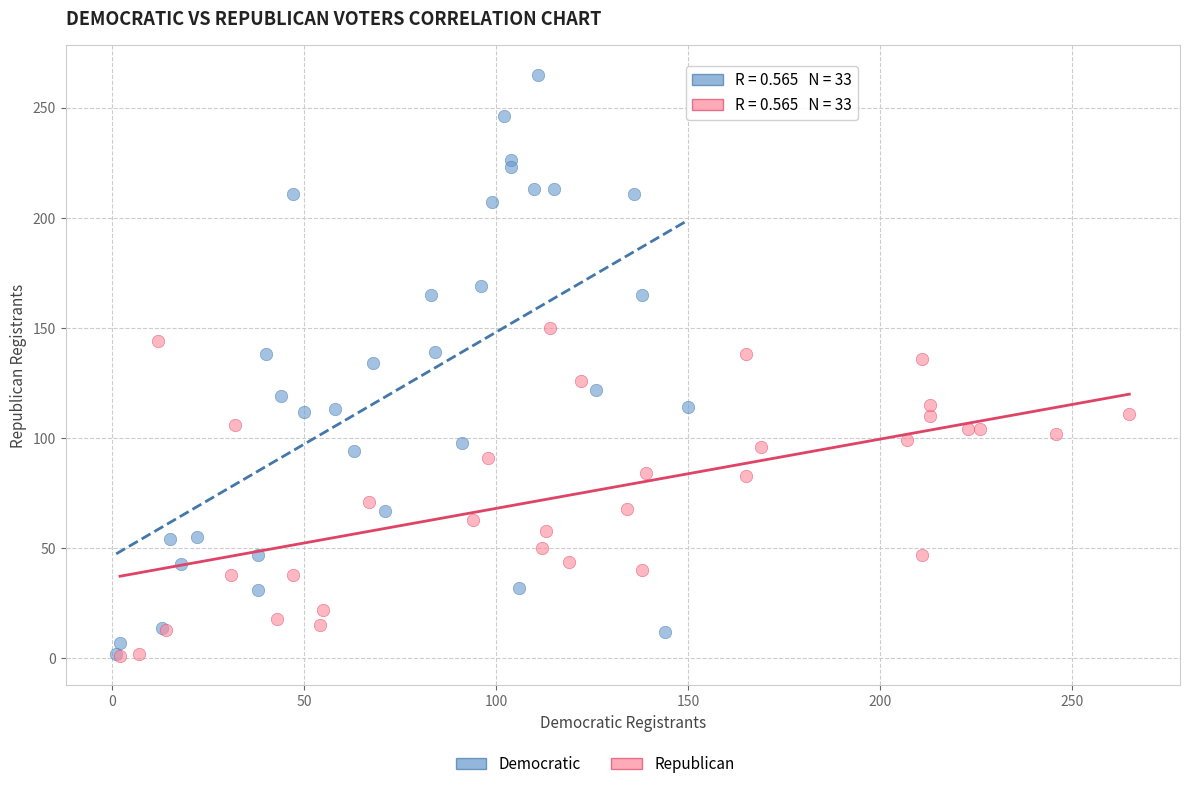

Which series reaches the maximum Y coordinate?

Democratic